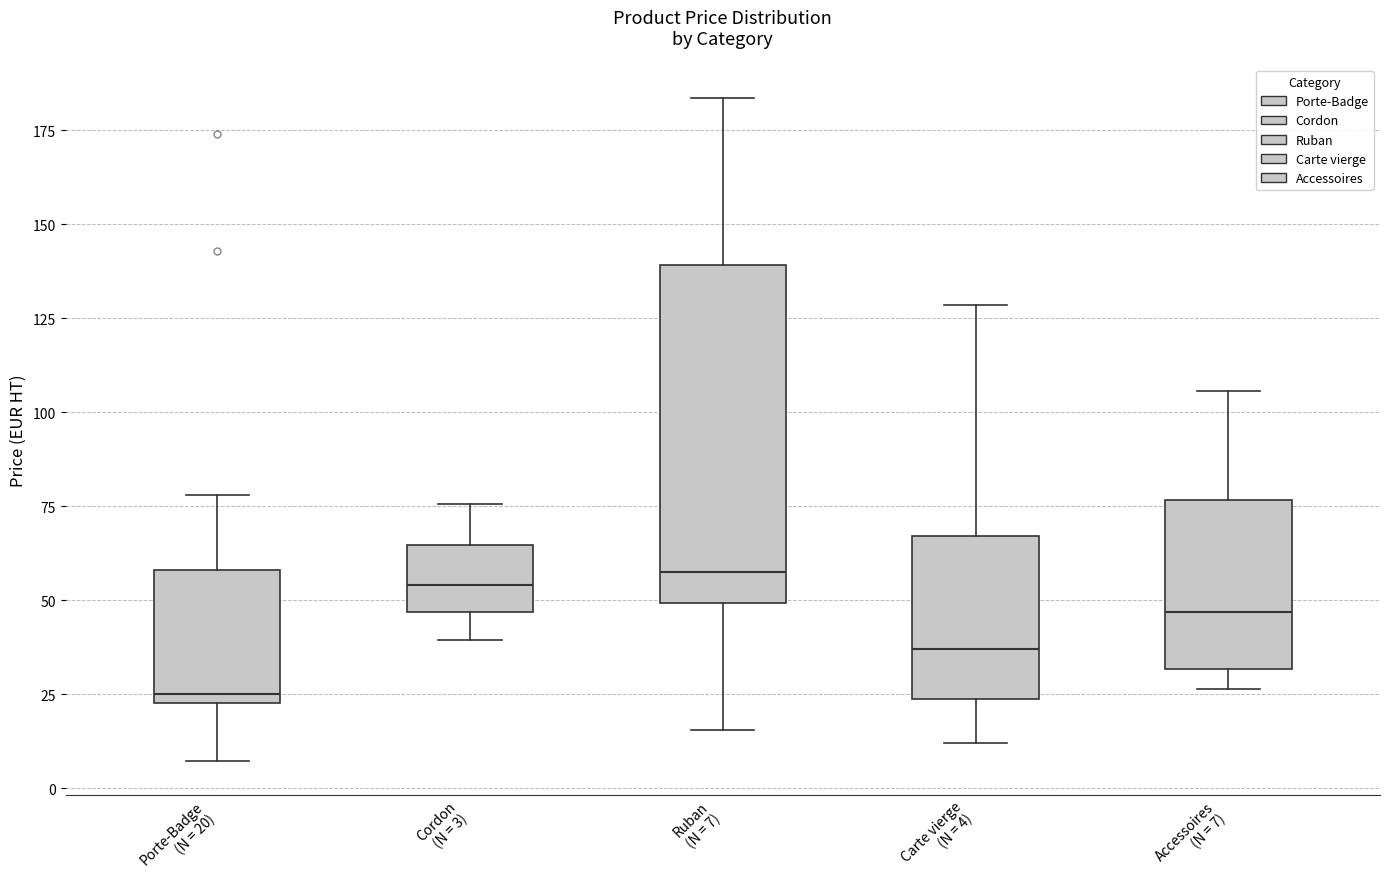

Reading left to right, transcribe this box plot: for each box, give where its median line is, the range the box spans, and where its two whiskers end, as read against the y-axis. The values are not printed on the chart, so give them approximately, as read against the axis.

Porte-Badge (N = 20): median 25 (just above the box's lower edge), box 25 to 60, whiskers 5 to 80
Cordon (N = 3): median 55, box 45 to 65, whiskers 40 to 75
Ruban (N = 7): median 60, box 50 to 140, whiskers 15 to 185
Carte vierge (N = 4): median 35, box 25 to 65, whiskers 10 to 130
Accessoires (N = 7): median 45, box 30 to 75, whiskers 25 to 105